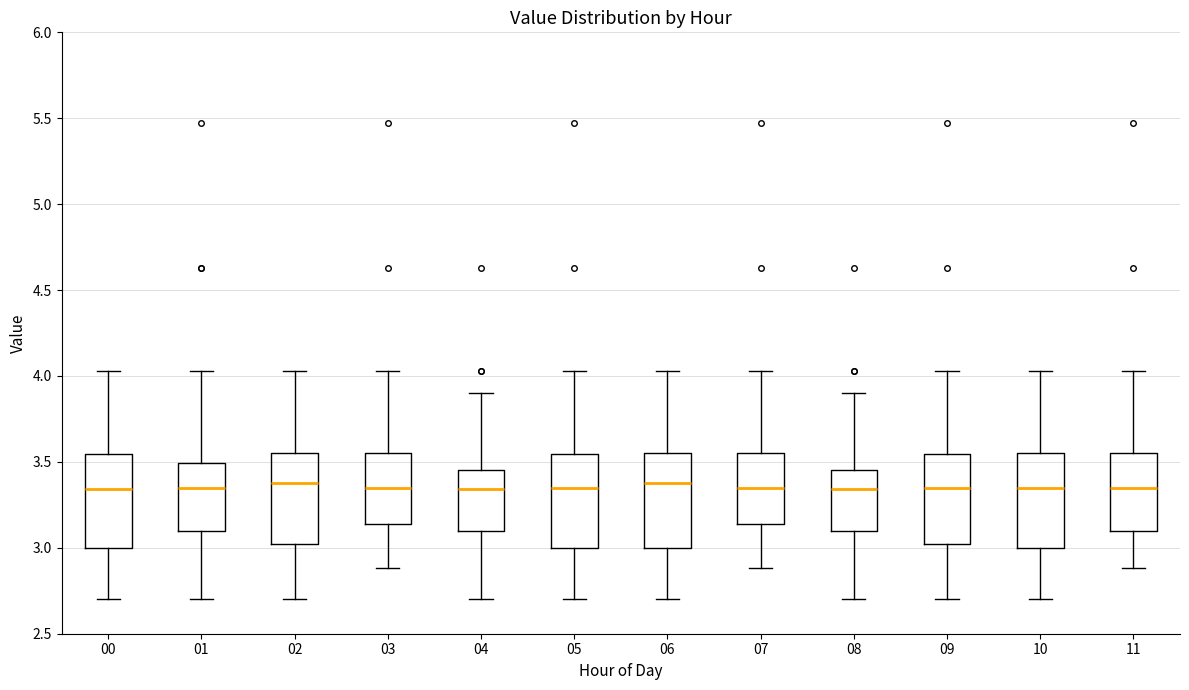

Reading left to right, transcribe this box plot: for each box, give where its median line is, the range the box spans, and where its two whiskers end, as read against the y-axis. The values are not printed on the chart, so give them approximately, as read against the axis.

00: median 3.35, box 3.00 to 3.55, whiskers 2.70 to 4.05
01: median 3.35, box 3.10 to 3.50, whiskers 2.70 to 4.05
02: median 3.40, box 3.05 to 3.55, whiskers 2.70 to 4.05
03: median 3.35, box 3.15 to 3.55, whiskers 2.90 to 4.05
04: median 3.35, box 3.10 to 3.45, whiskers 2.70 to 3.90
05: median 3.35, box 3.00 to 3.55, whiskers 2.70 to 4.05
06: median 3.40, box 3.00 to 3.55, whiskers 2.70 to 4.05
07: median 3.35, box 3.15 to 3.55, whiskers 2.90 to 4.05
08: median 3.35, box 3.10 to 3.45, whiskers 2.70 to 3.90
09: median 3.35, box 3.05 to 3.55, whiskers 2.70 to 4.05
10: median 3.35, box 3.00 to 3.55, whiskers 2.70 to 4.05
11: median 3.35, box 3.10 to 3.55, whiskers 2.90 to 4.05